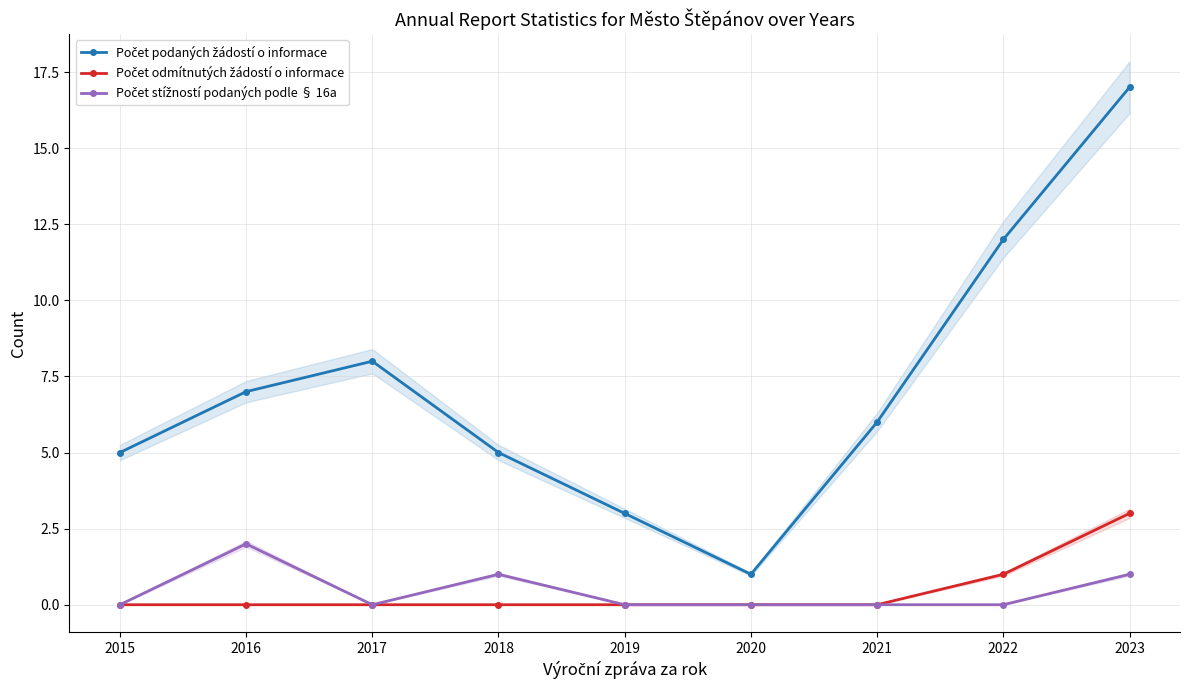

What is the difference between the Počet odmítnutých žádostí o informace values at 2022 and 2018?

1